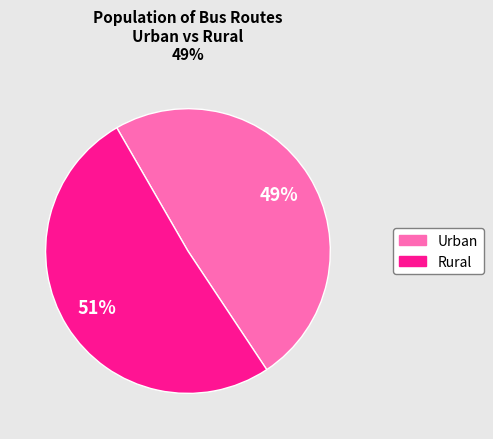

What percentage is the Rural slice, to the nearest percent?

51%